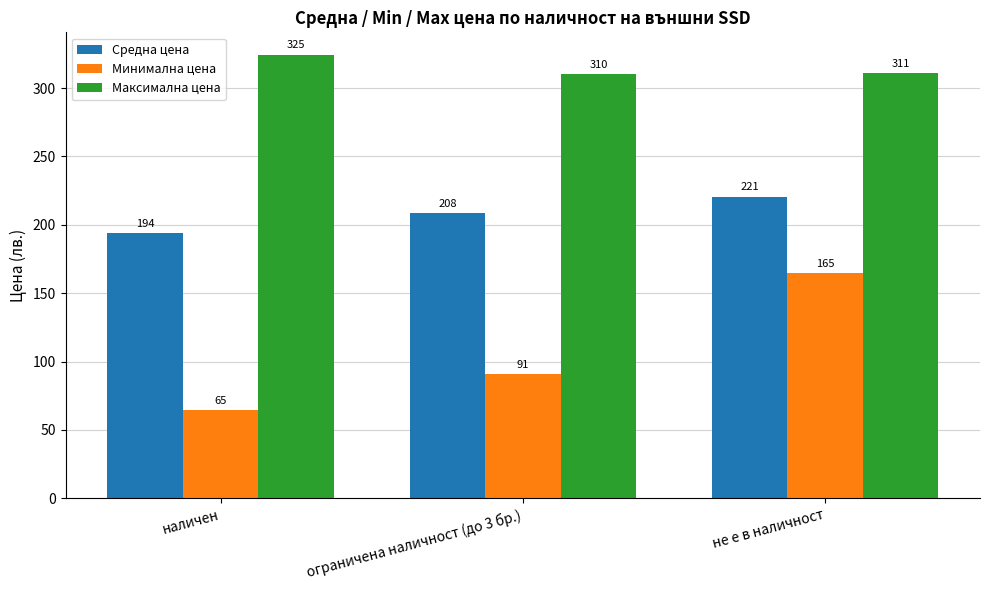

What is the label of the 1st bar from the right?

не е в наличност